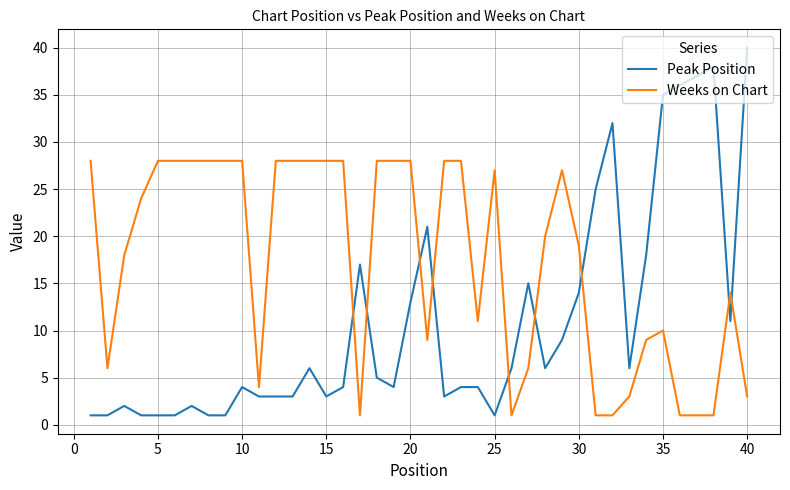

After their last crossing, which series has the higher values: Peak Position or Weeks on Chart?

Peak Position